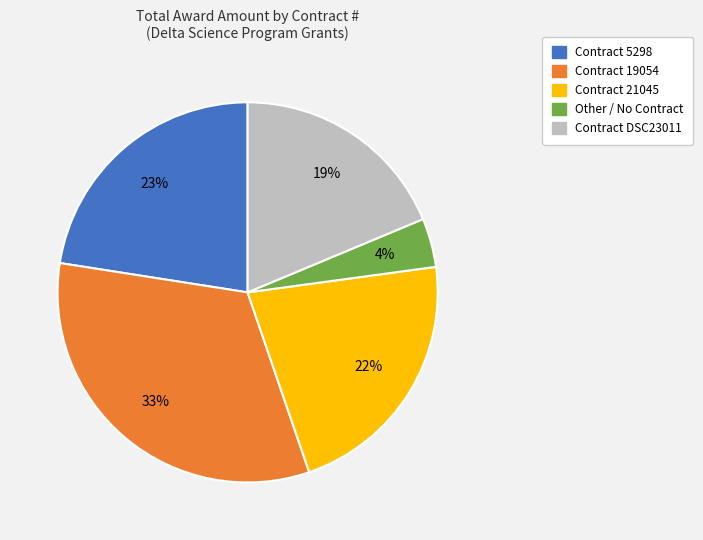

How many slices are in this pie chart?

5